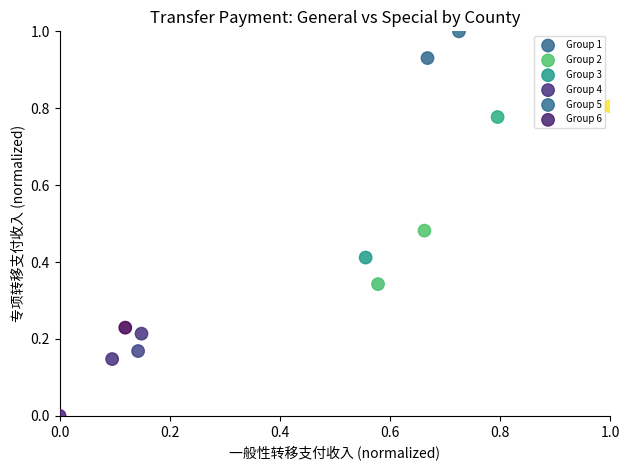

What are all the series names shown in the legend?

Group 1, Group 2, Group 3, Group 4, Group 5, Group 6